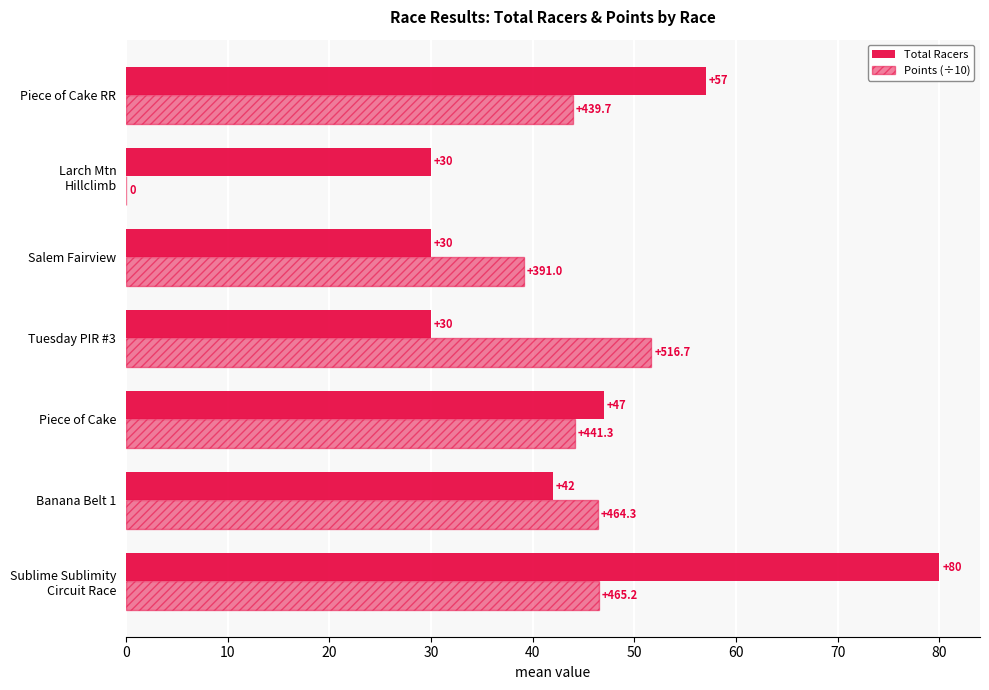

What is the lowest value of the Total Racers series?

30.0